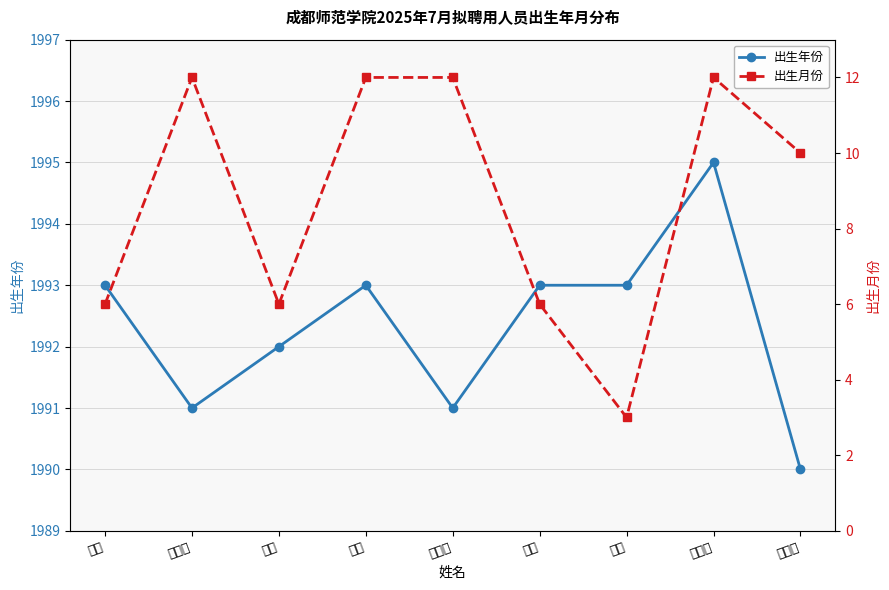

At which label does 出生月份 first exceed 10?

宋庆凯